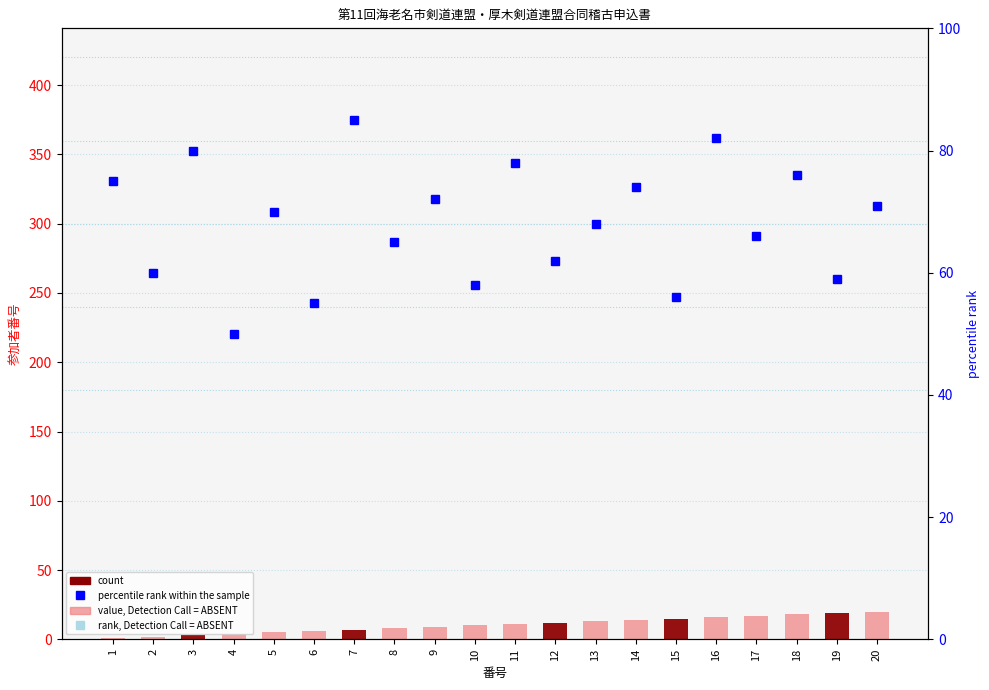

Read the percentile rank within the sample value at 18.

76